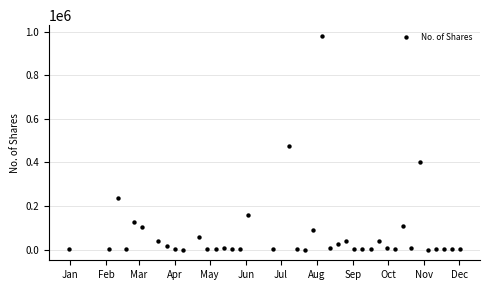

What is the range of X values (max minus min)?

336